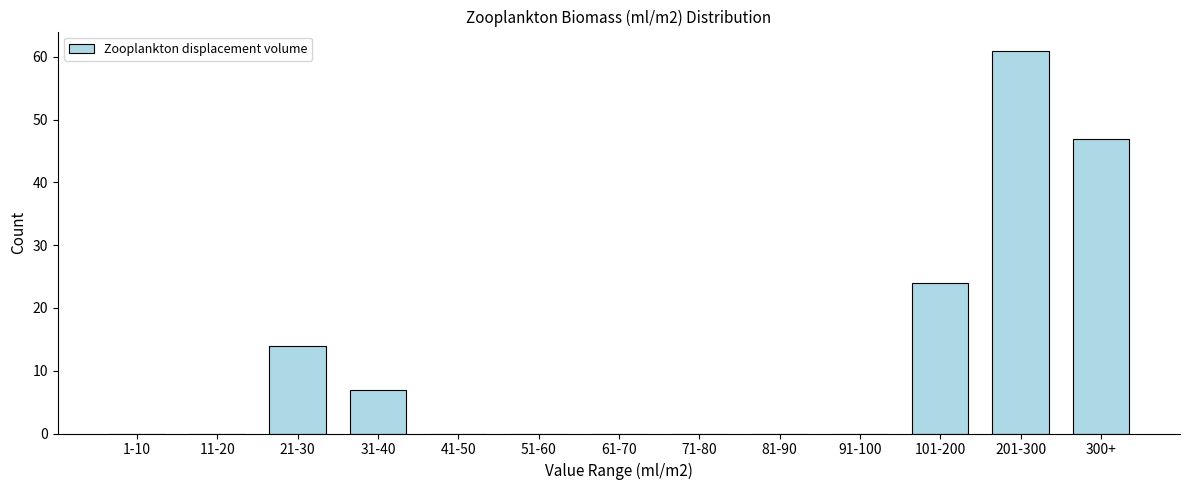

Reading left to right, what are all the values shown in this chart?

1-10=0	11-20=0	21-30=14	31-40=7	41-50=0	51-60=0	61-70=0	71-80=0	81-90=0	91-100=0	101-200=24	201-300=61	300+=47